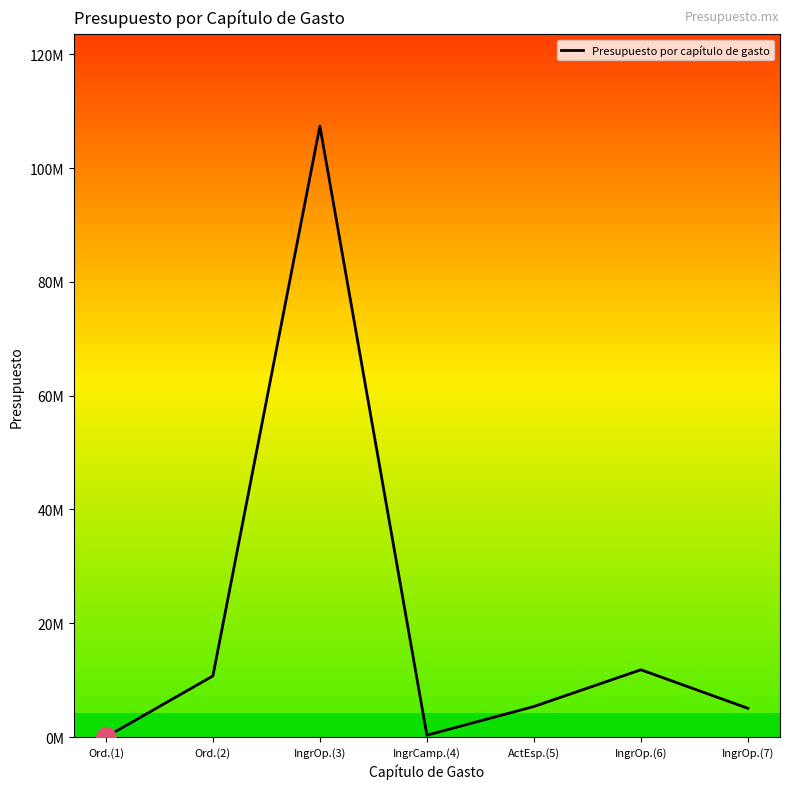

Reading left to right, transcribe all the data shown in this chart.

0.0	10738534.2	107387813.9	328121.6	5369407.0	11826872.0	5054300.0